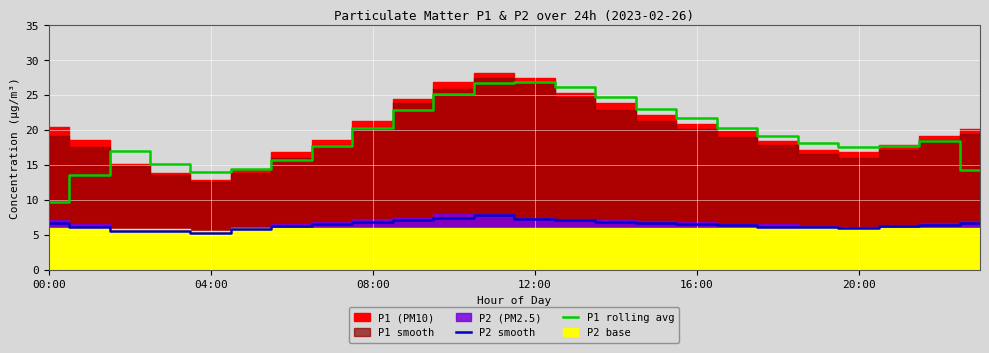

True or false: P2 smooth and P1 rolling avg cross at least once.

False